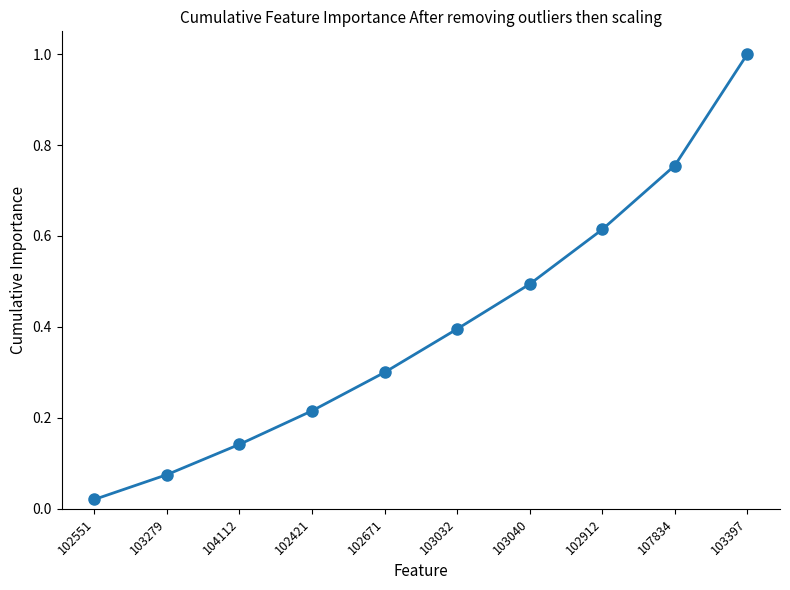

What is the label of the 6th point from the left?

103032